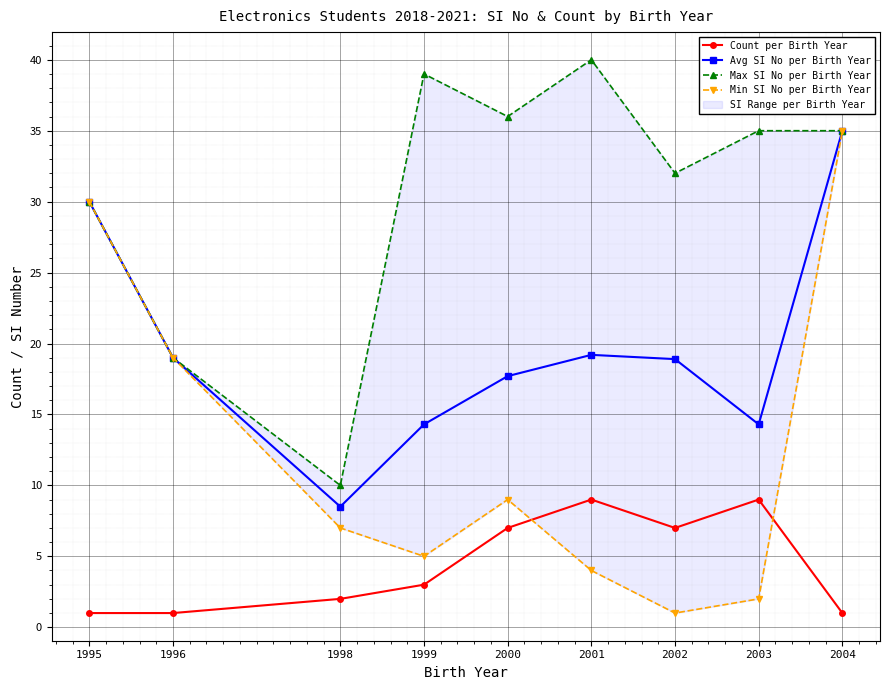

Is this an area chart (filled region under the line)?

No